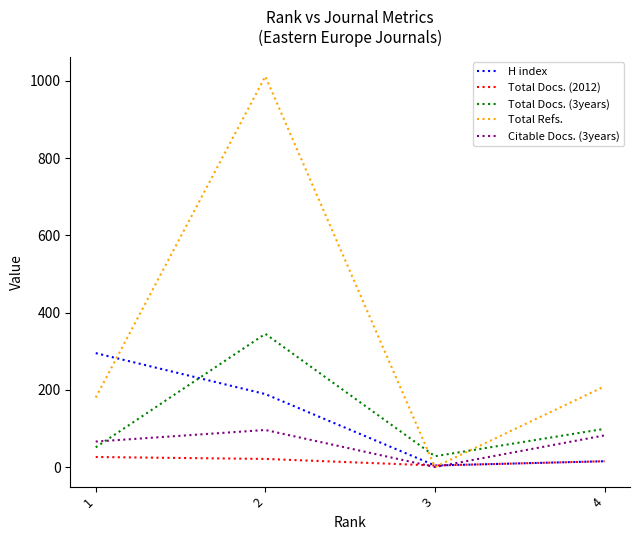

How many lines are shown in the chart?

5